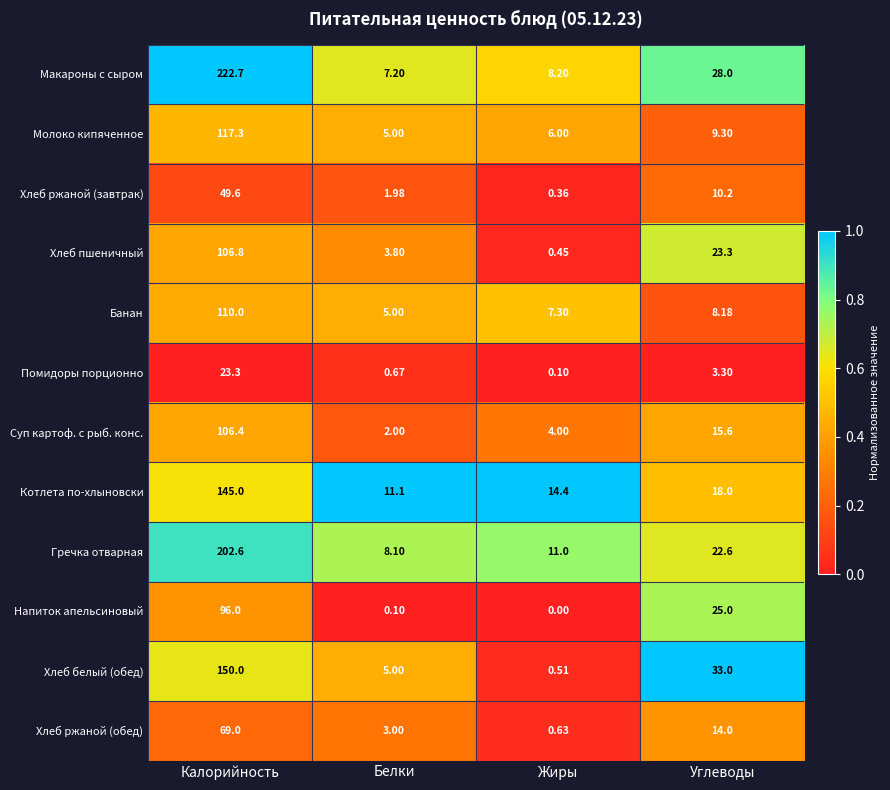

Which label corresponds to the smallest value in the chart?

Жиры